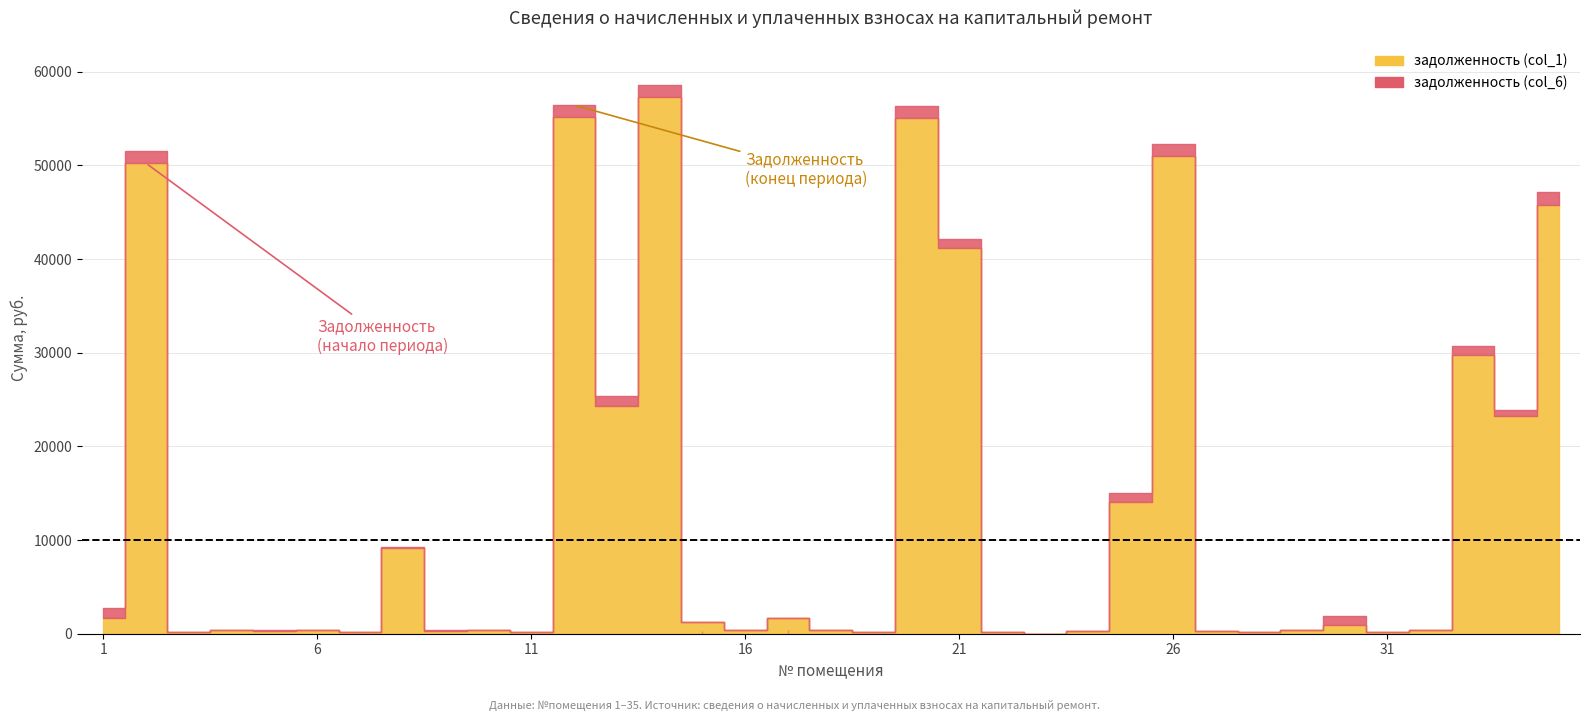

How many data points in задолженность (col_6) are above 440?

19